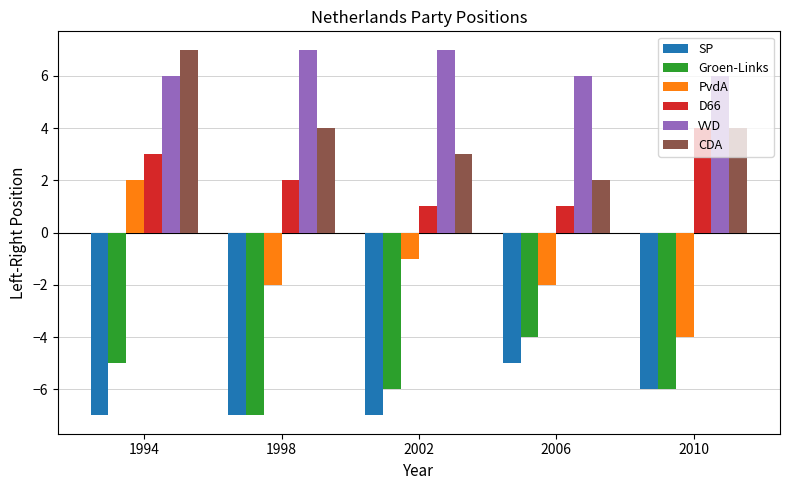

True or false: D66 has a value of 1 at 2006.

True